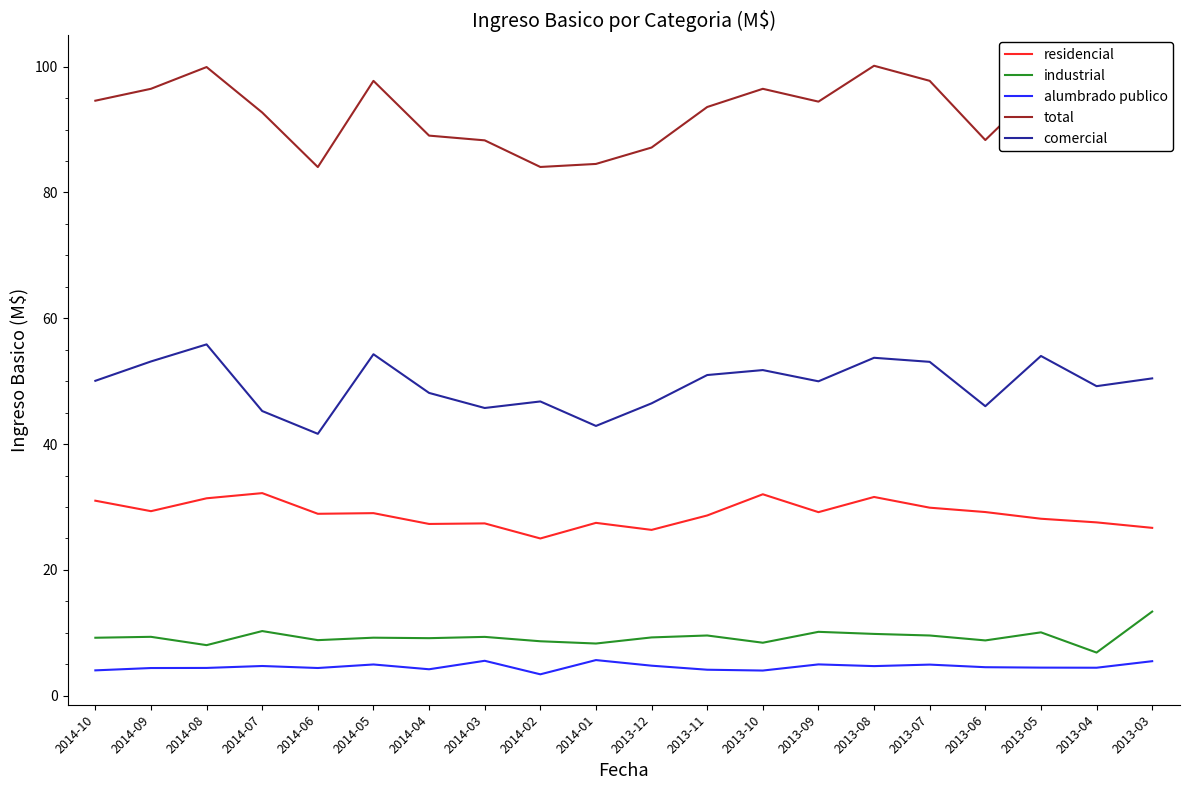

True or false: alumbrado publico has more than 2 points higher than both neighbors.

True